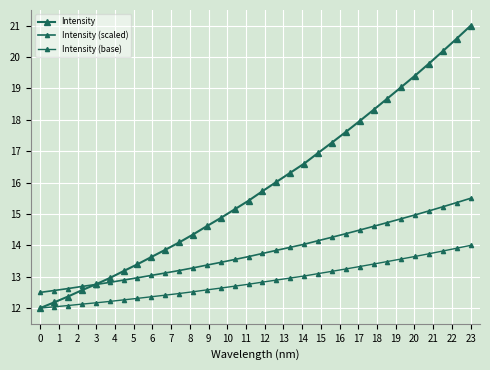

How many categories are shown in the chart?

32